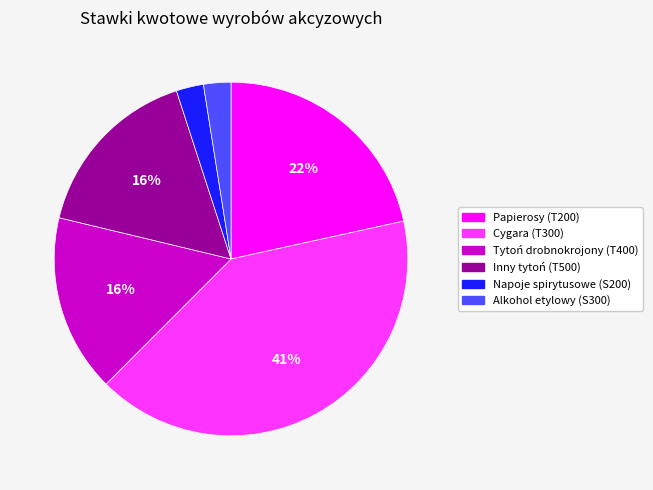

Do Tytoń drobnokrojony (T400) and Inny tytoń (T500) together represent more than half of the pie?

No